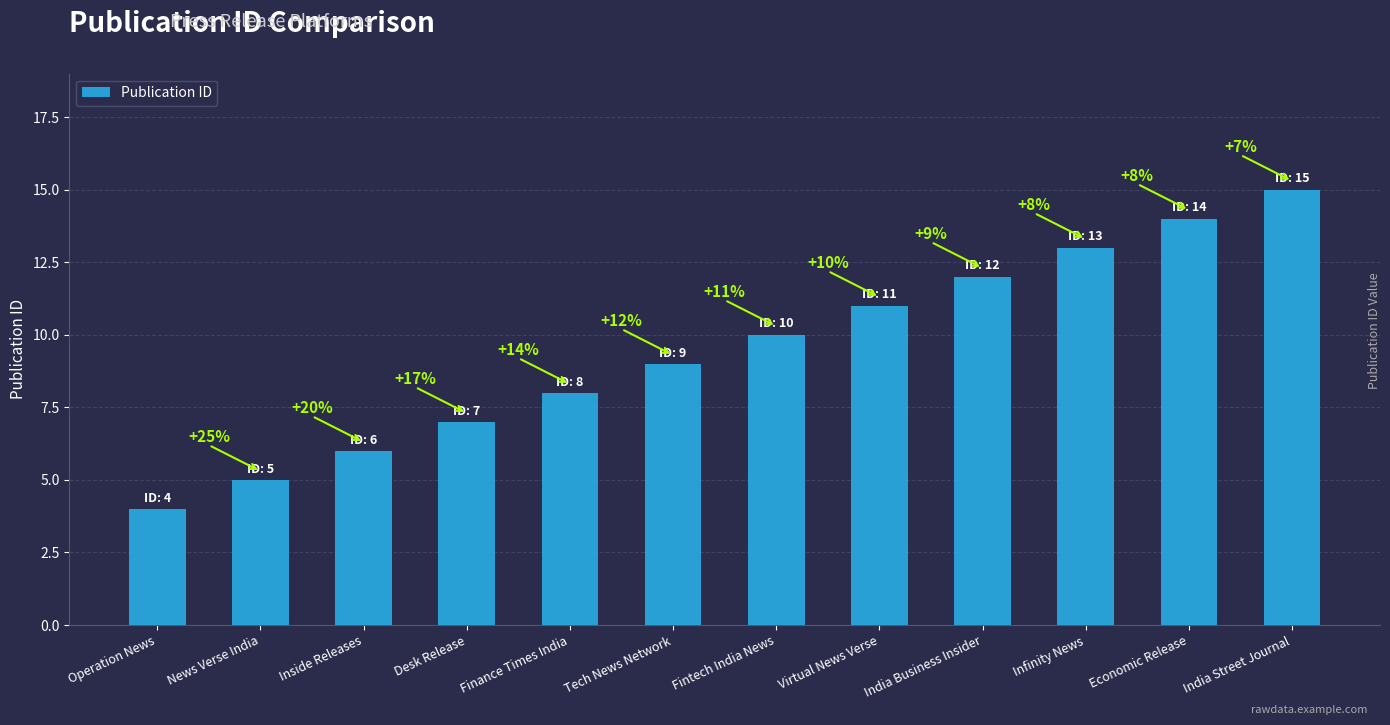

At which category does the chart reach its minimum across all series?

Operation News